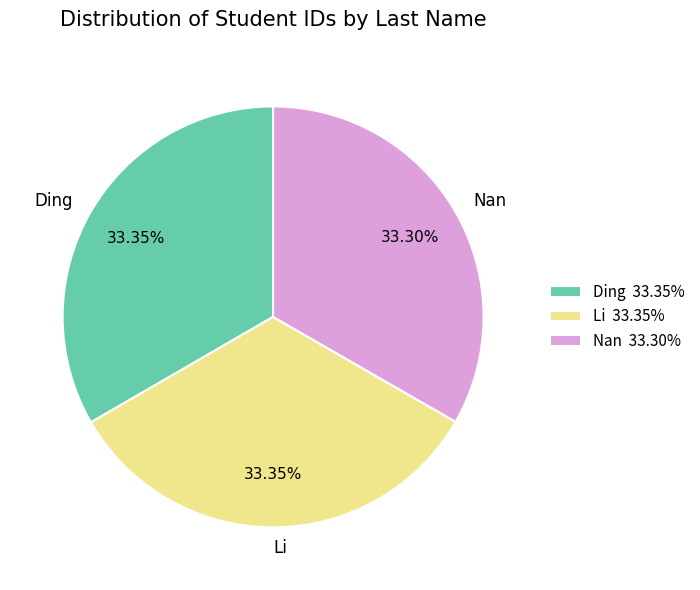

Is Li the majority of the pie?

No